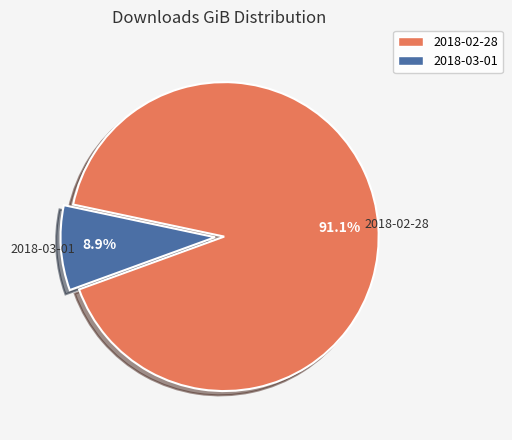

Combined, do 2018-03-01 and 2018-02-28 account for over 50%?

Yes